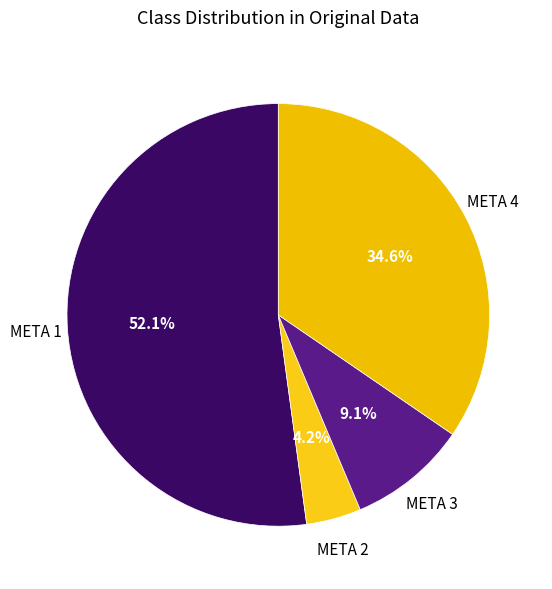

Rank the categories by value from lowest to highest.

META 2, META 3, META 4, META 1